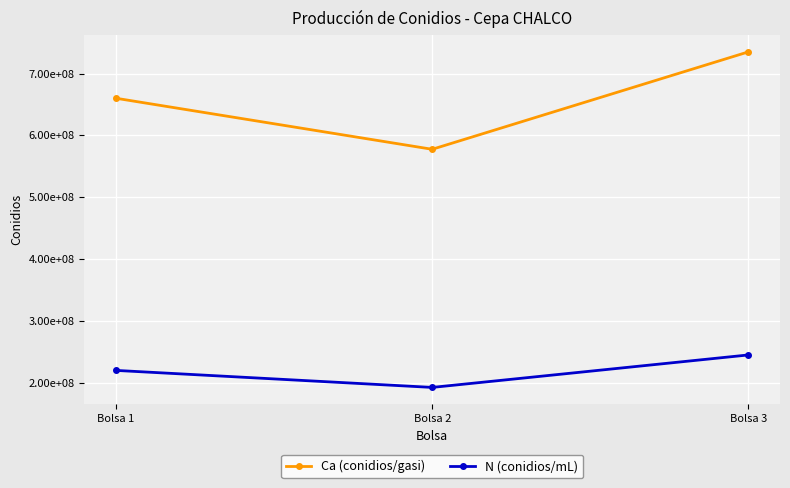

What is the difference between the maximum and minimum values in the N (conidios/mL) series?

52500000